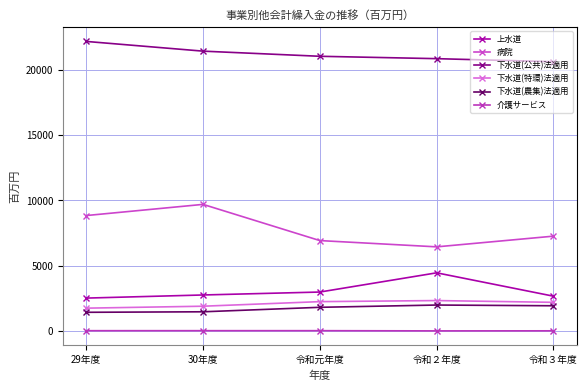

What is the maximum value shown in the chart?

22172